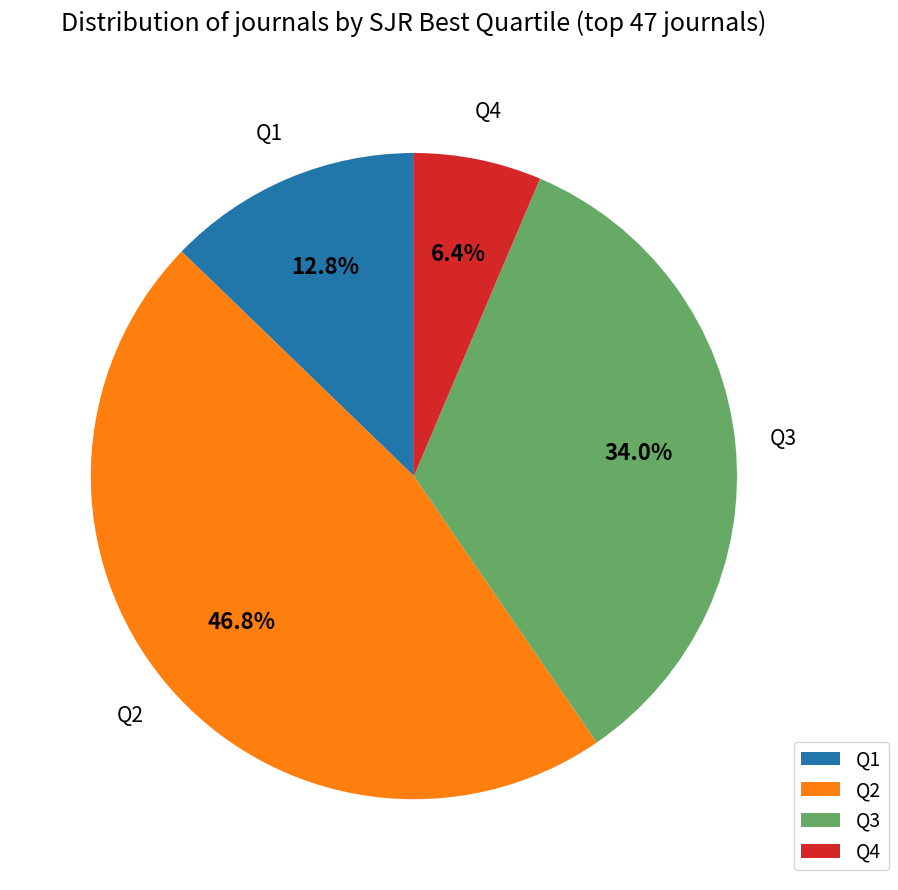

Which category has the biggest portion of the pie?

Q2